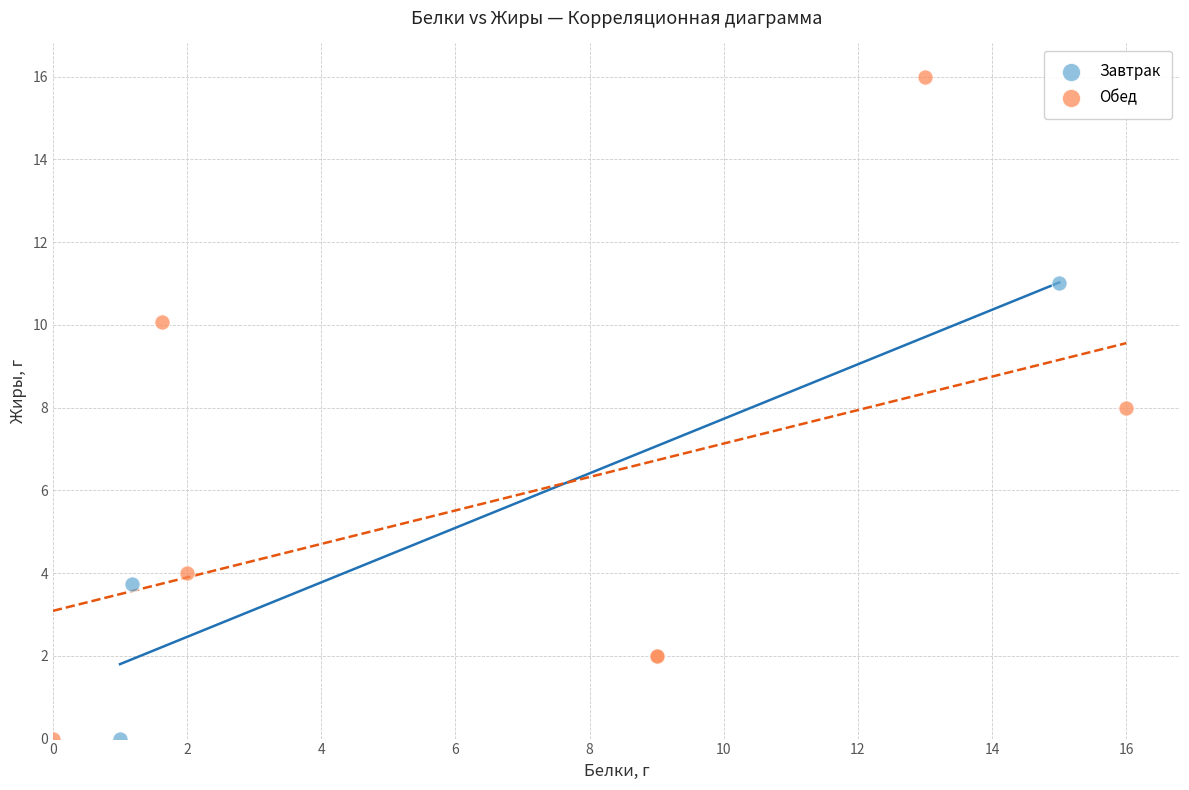

Which series contains the highest Y value?

Обед